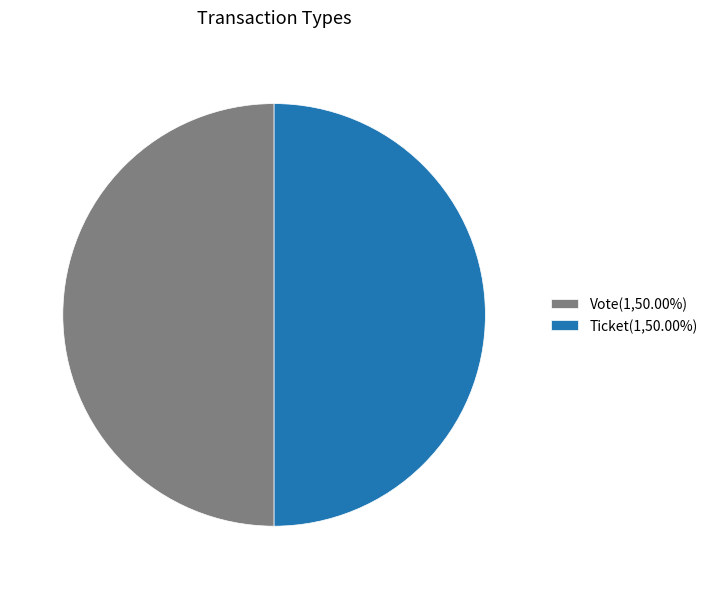

Is the sum of Vote(1,50.00%) and Ticket(1,50.00%) greater than half?

Yes